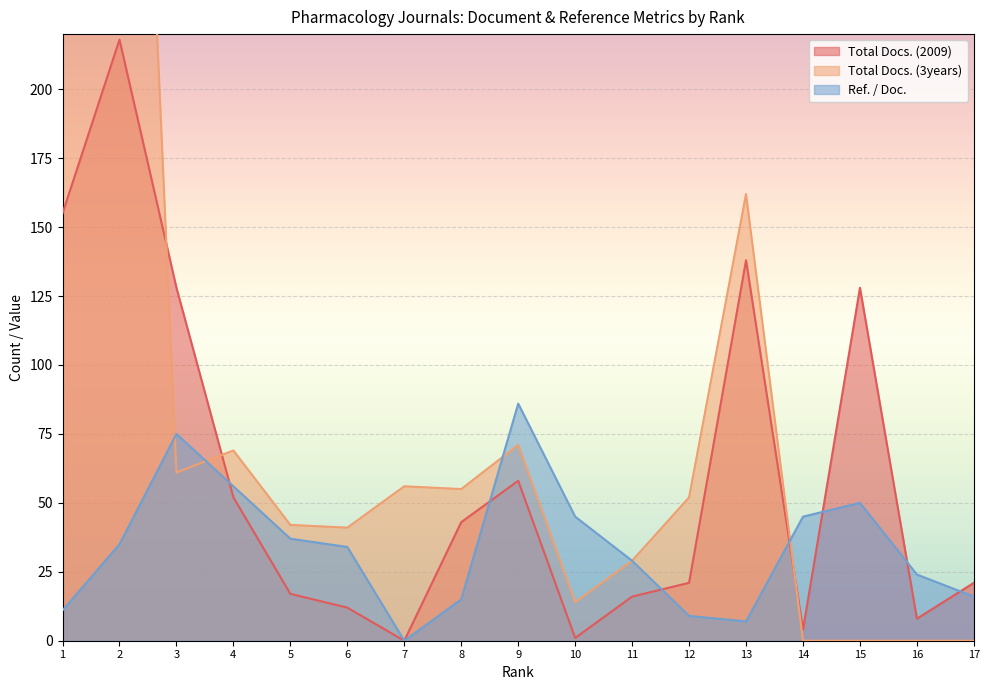

At how many categories does at least one series exceed 180?

2